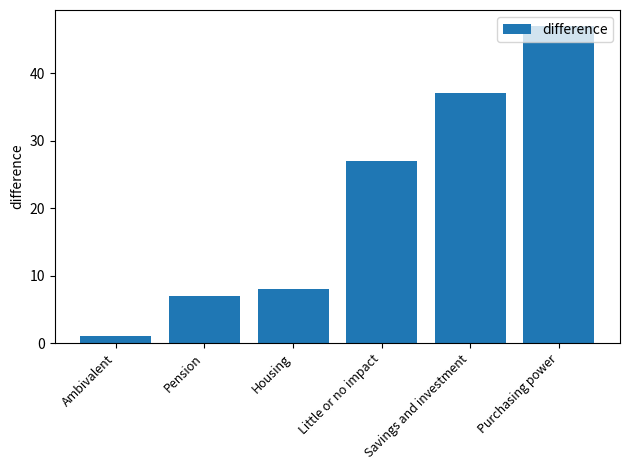

At which category does the chart reach its peak across all series?

Purchasing power